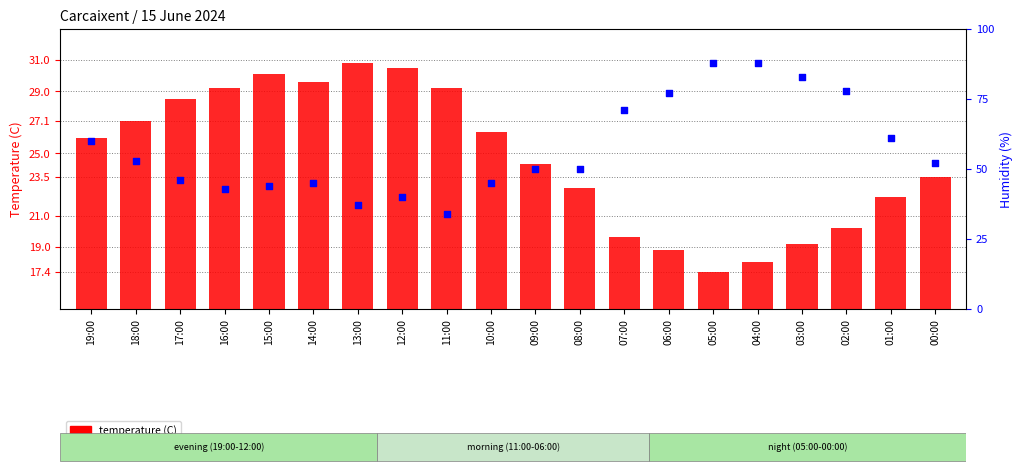

Which series contains the highest Y value?

humidity (%)